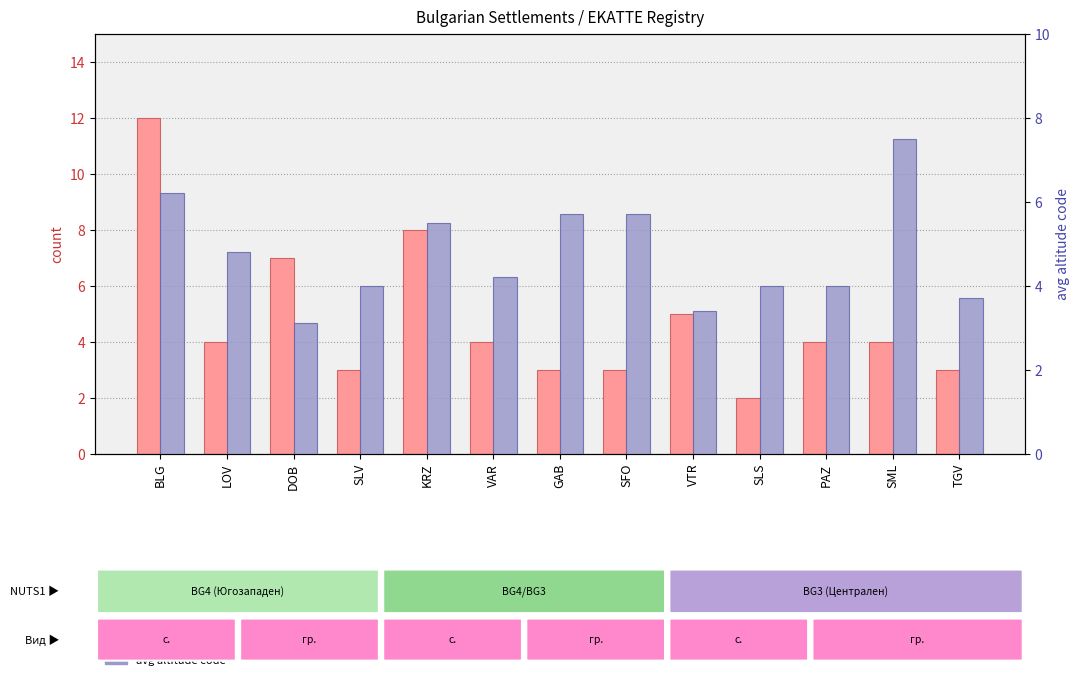

Rank the categories by count value from highest to lowest.

BLG, KRZ, DOB, VTR, LOV, VAR, PAZ, SML, SLV, GAB, SFO, TGV, SLS